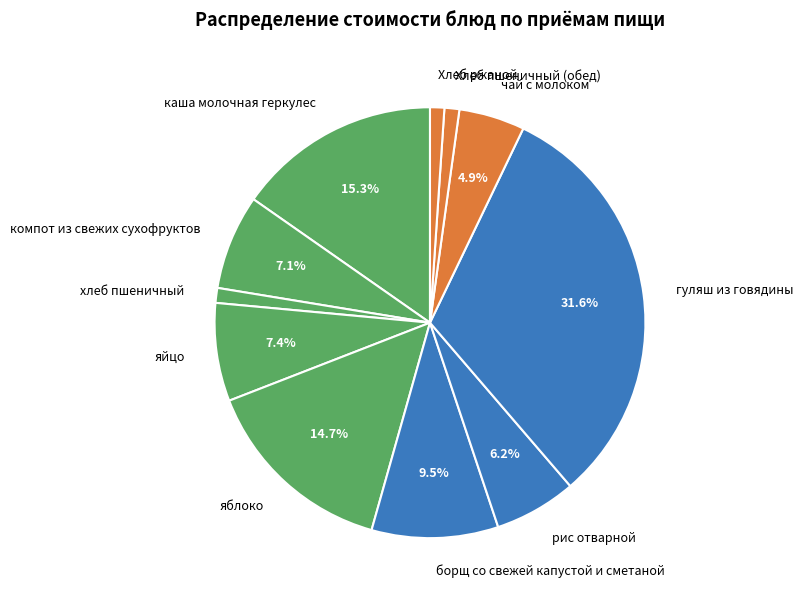

Between компот из свежих сухофруктов and рис отварной, which is larger?

компот из свежих сухофруктов